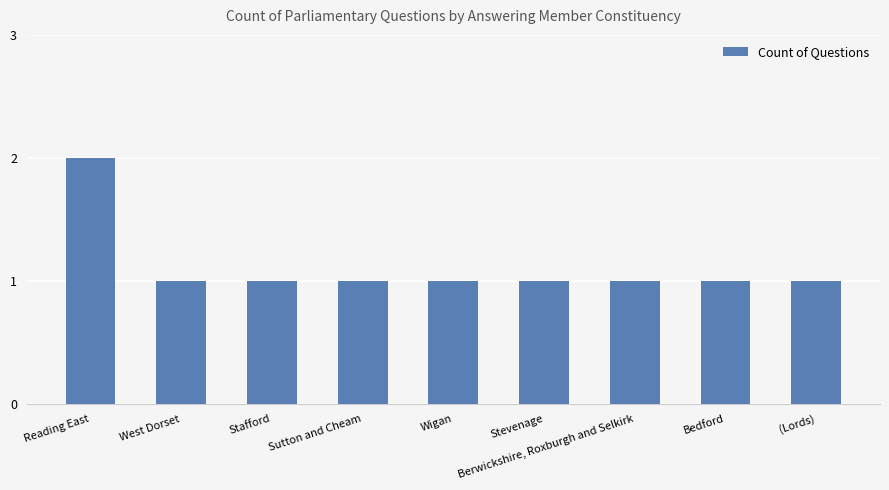

What position from the right is West Dorset?

8